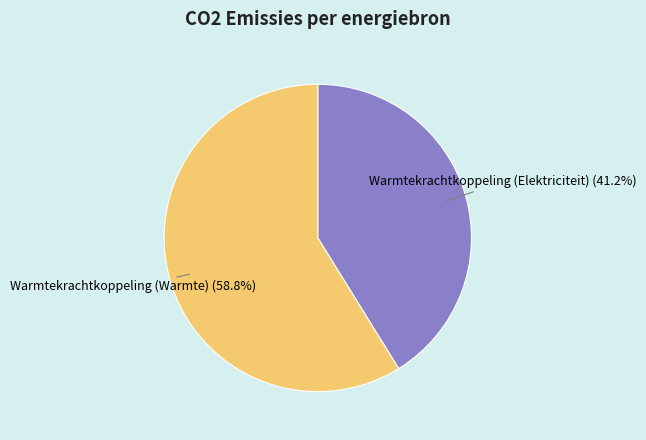

Do Warmtekrachtkoppeling (Warmte) and Warmtekrachtkoppeling (Elektriciteit) together represent more than half of the pie?

Yes